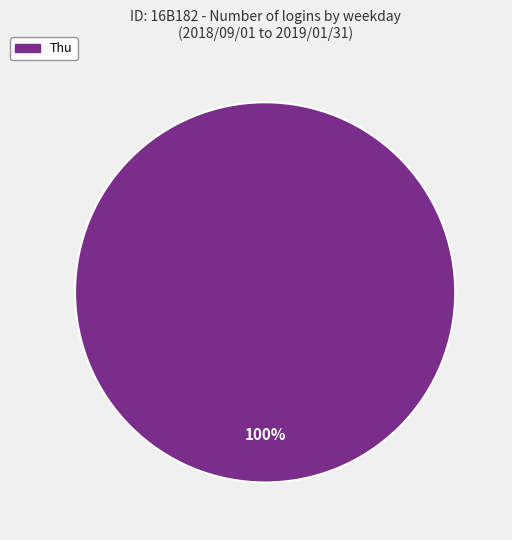

Rank the categories by value from highest to lowest.

Thu